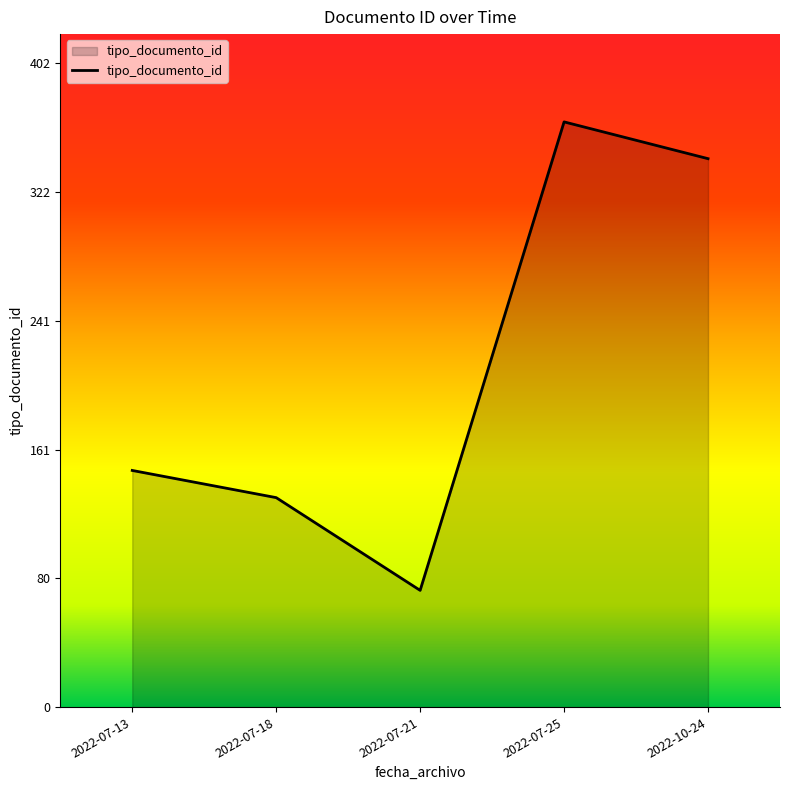

Reading left to right, transcribe all the data shown in this chart.

148	131	73	366	343